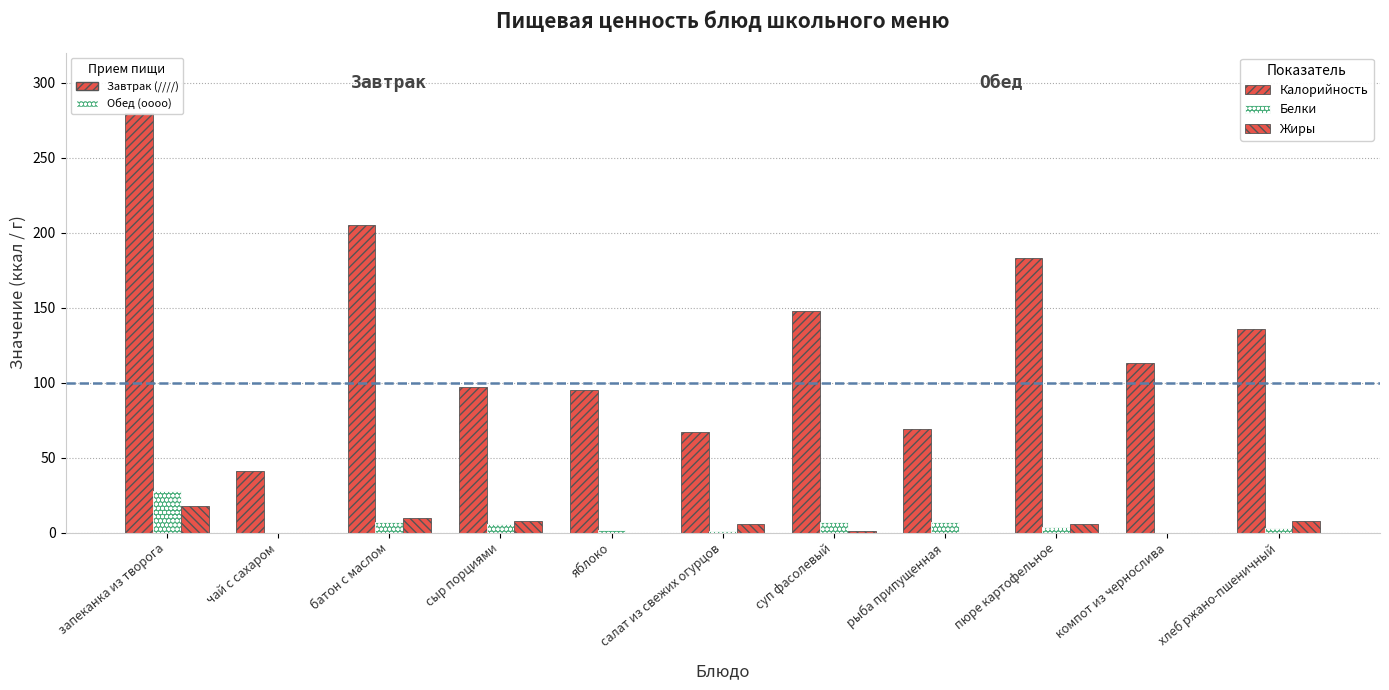

Is the value of Белки at запеканка из творога greater than the value of Калорийность at рыба припущенная?

No